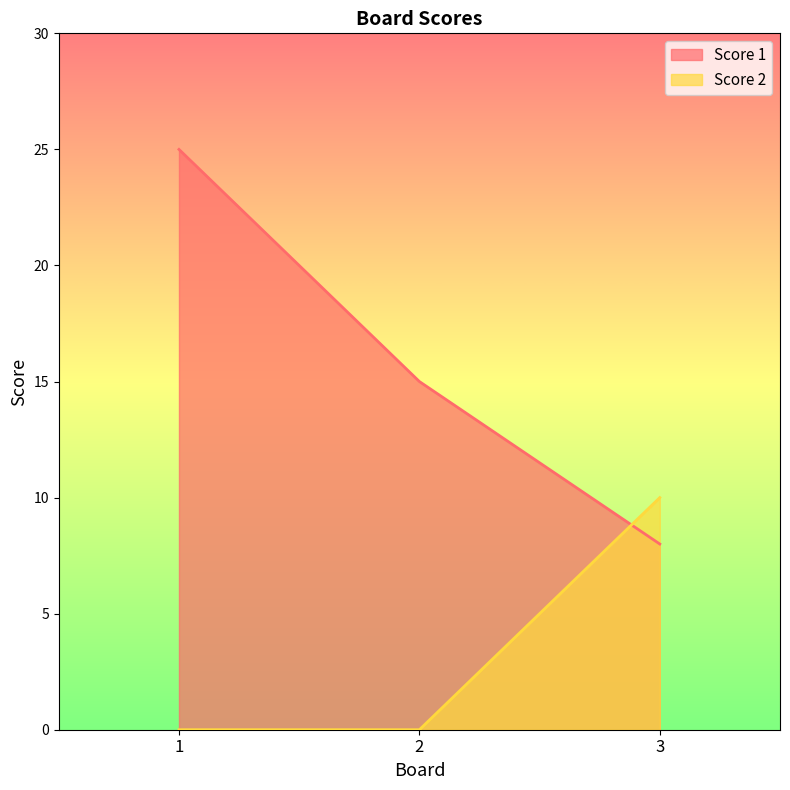

Which series has the widest spread of values?

Score 1